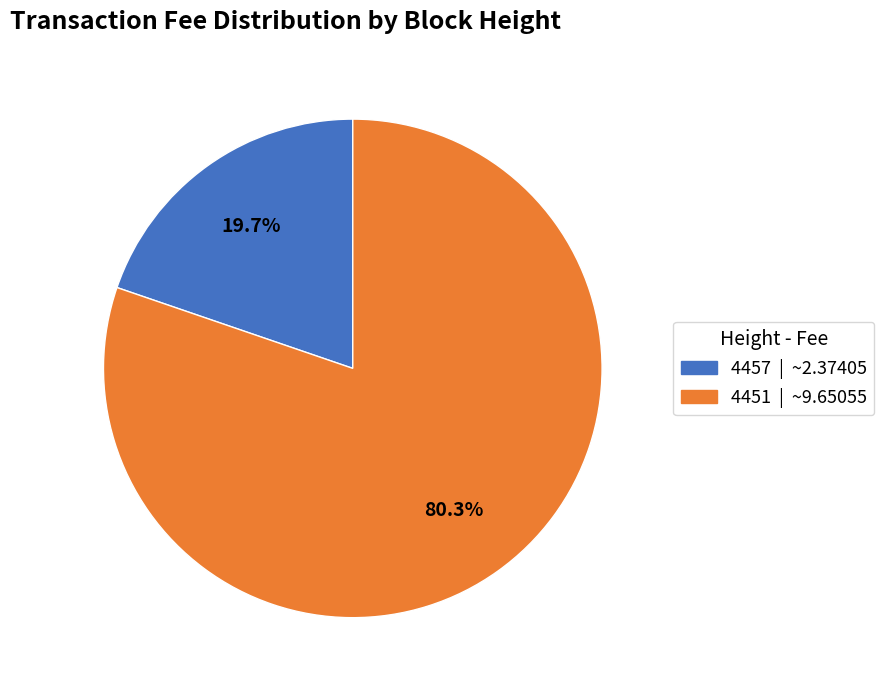

How many slices are in this pie chart?

2